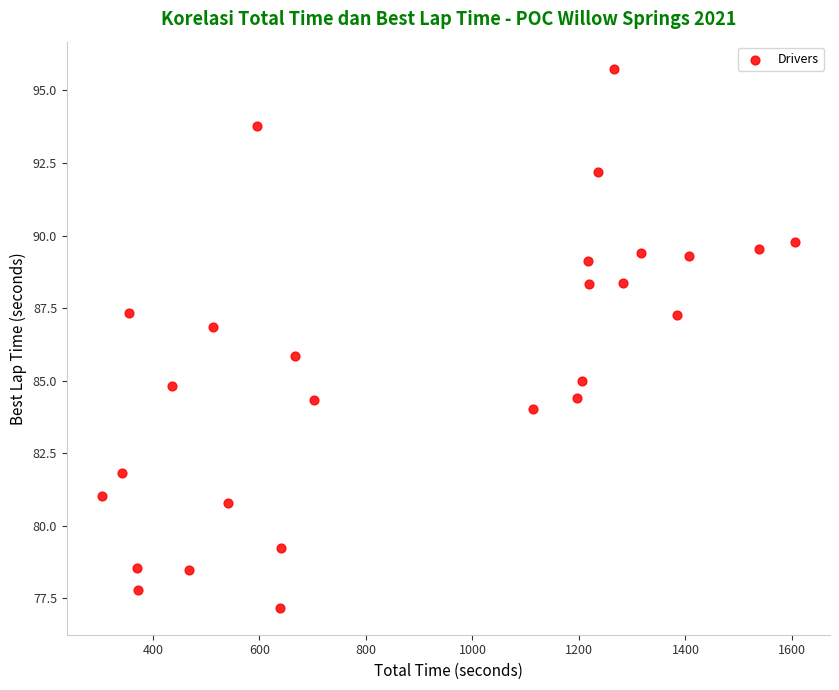

What is the range of Y values (max minus min)?

18.6